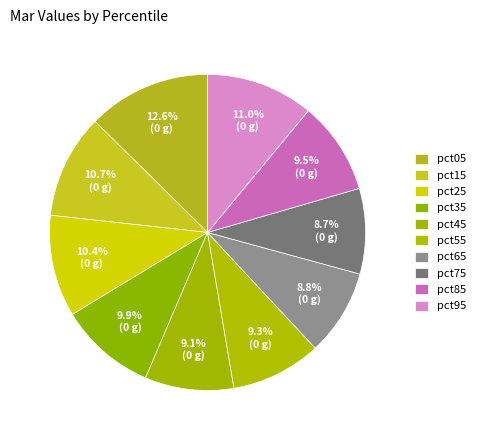

What portion of the pie excludes pct05?

87.4%